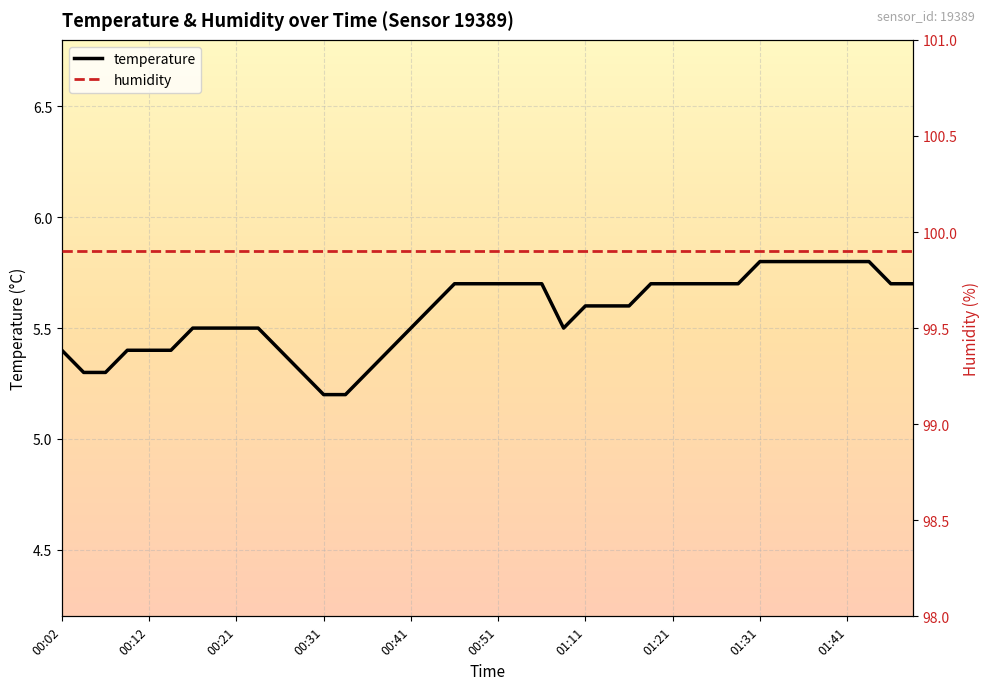

What is the minimum value for temperature?

5.2